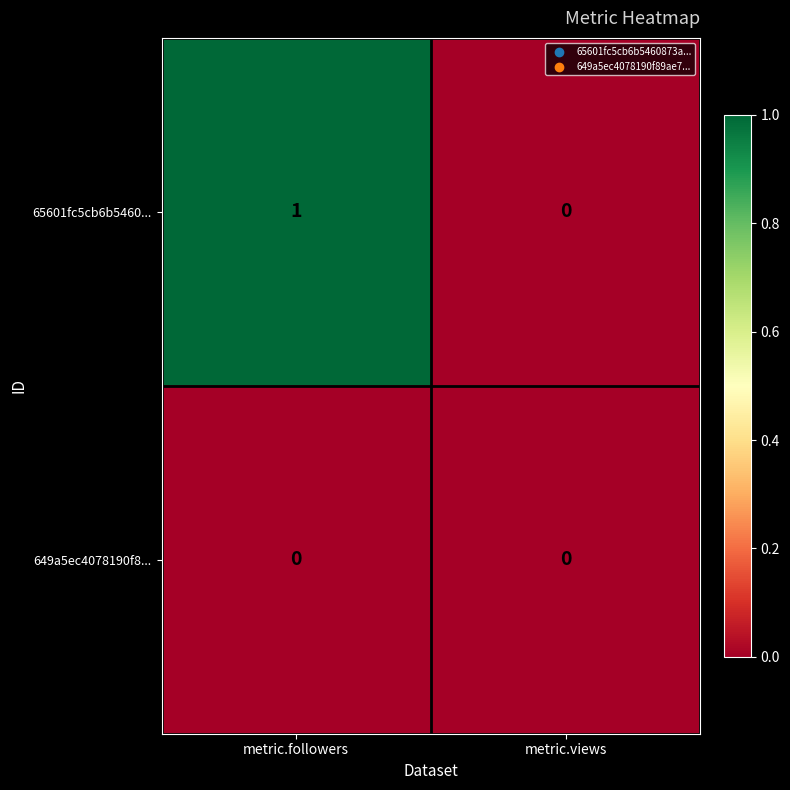

At which category is the sum across all series the highest?

metric.followers